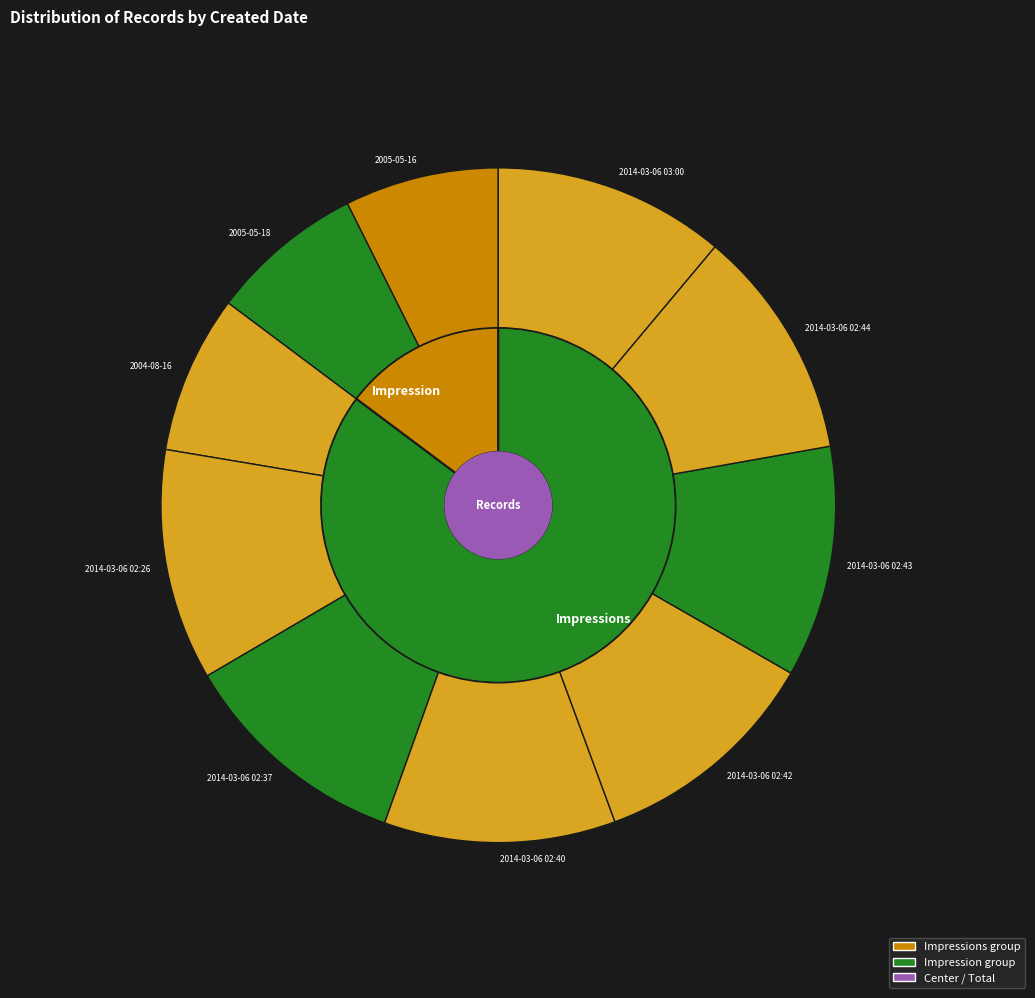

To the nearest percent, what is the combined percentage of 2004-08-16 and 2005-05-16?

15%